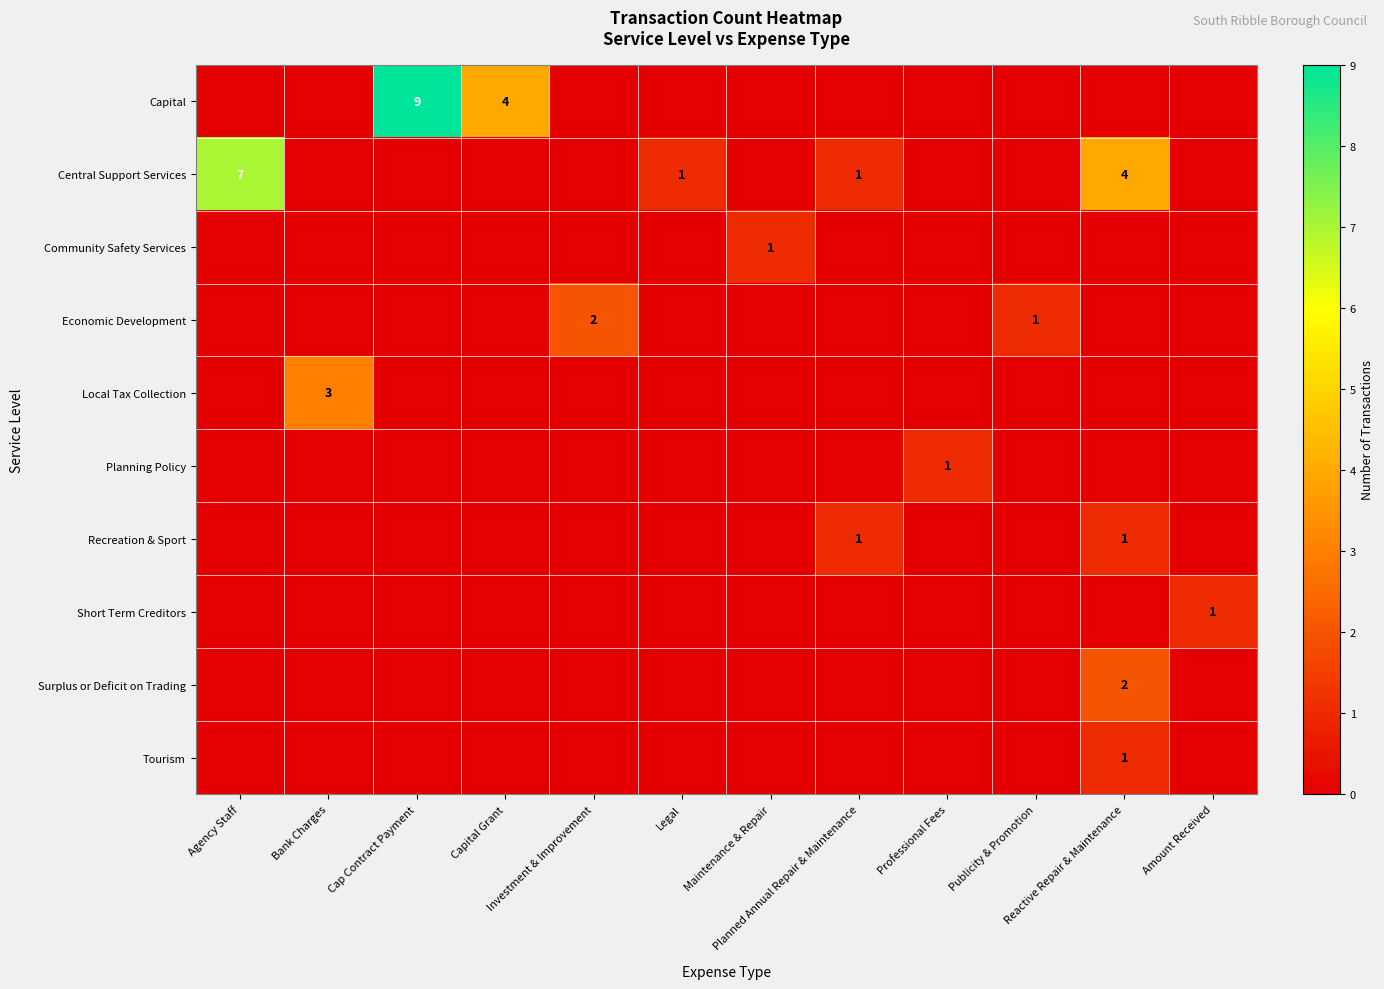

List the labels in order of Tourism value, largest first.

Reactive Repair & Maintenance, Agency Staff, Bank Charges, Cap Contract Payment, Capital Grant, Investment & Improvement, Legal, Maintenance & Repair, Planned Annual Repair & Maintenance, Professional Fees, Publicity & Promotion, Amount Received